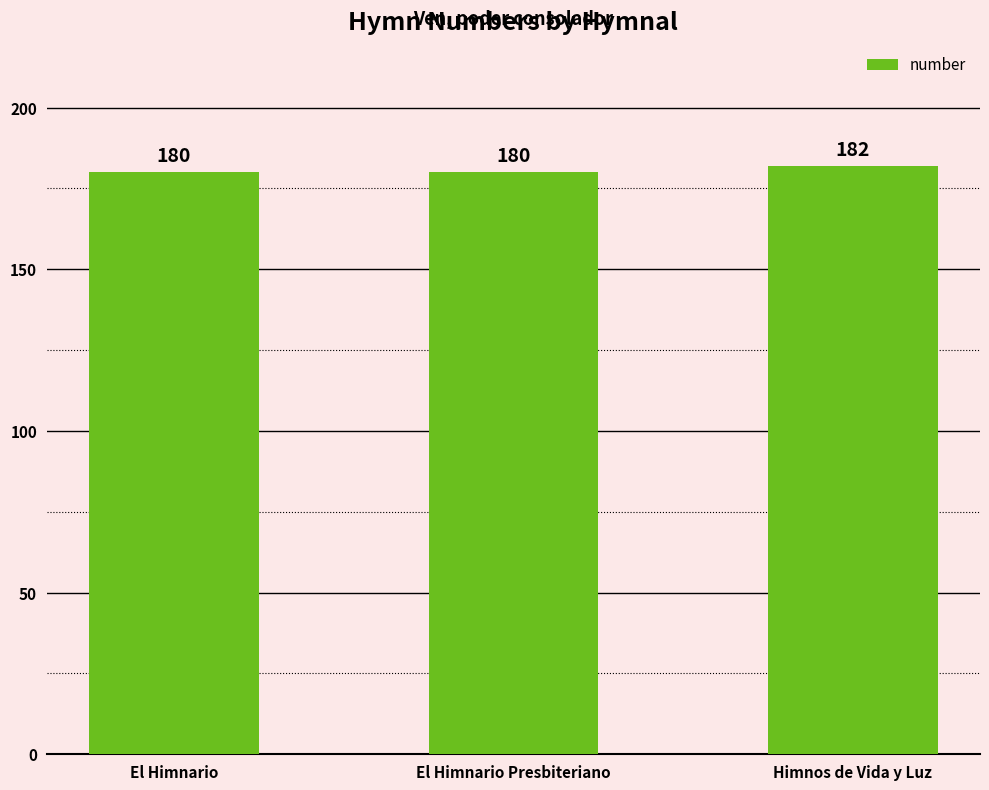

Approximately how many times larger is the value at El Himnario compared to El Himnario Presbiteriano?

1.0